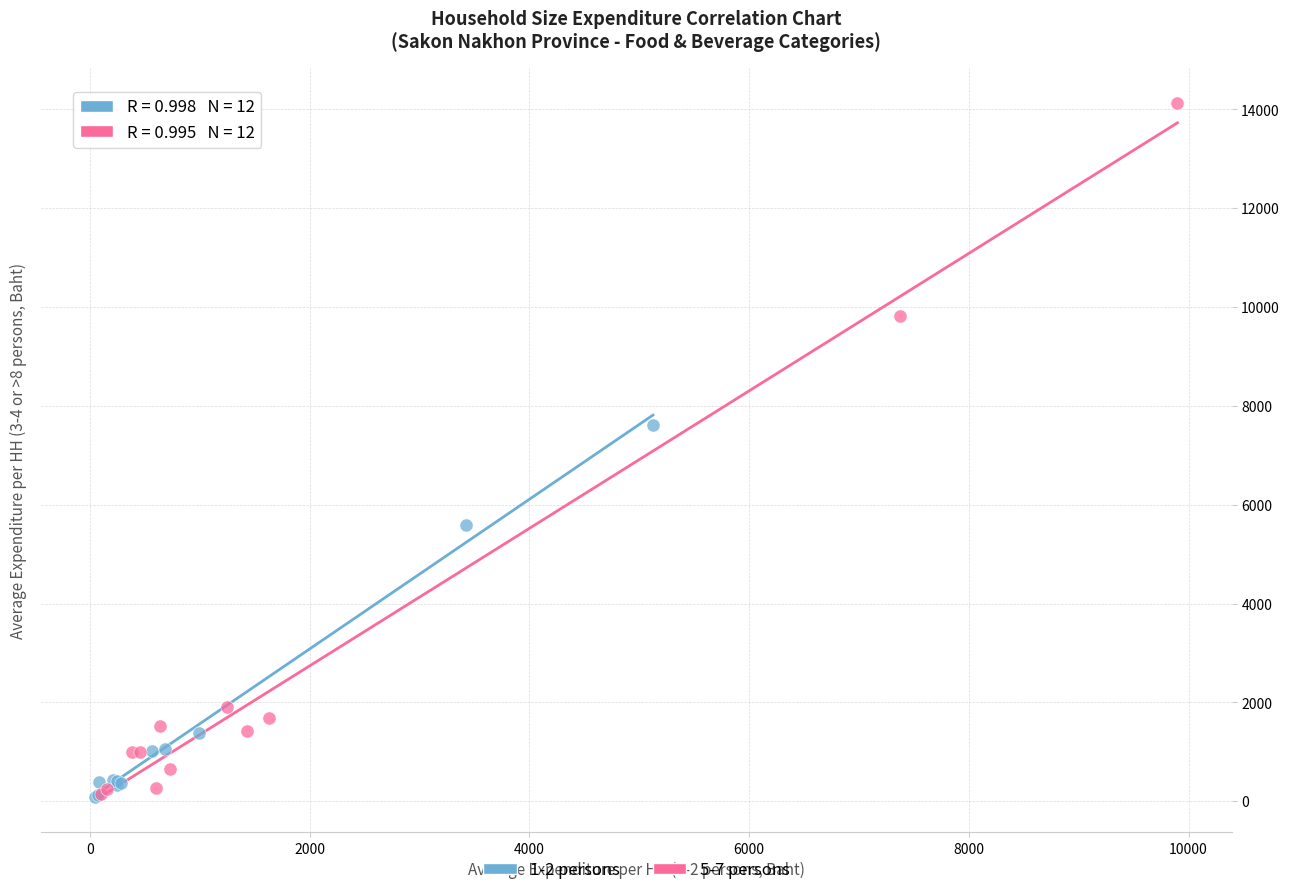

What are all the series names shown in the legend?

1-2 persons, 5-7 persons